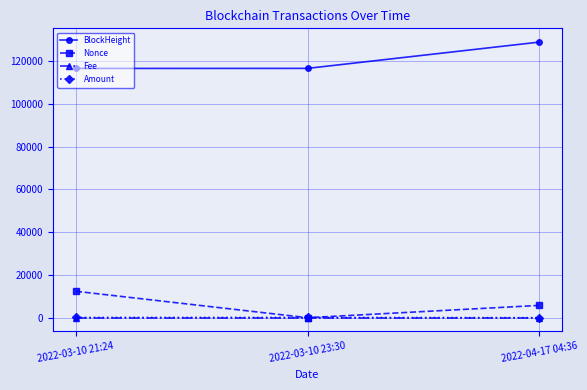

What is the label of the 3rd point from the right?

2022-03-10 21:24